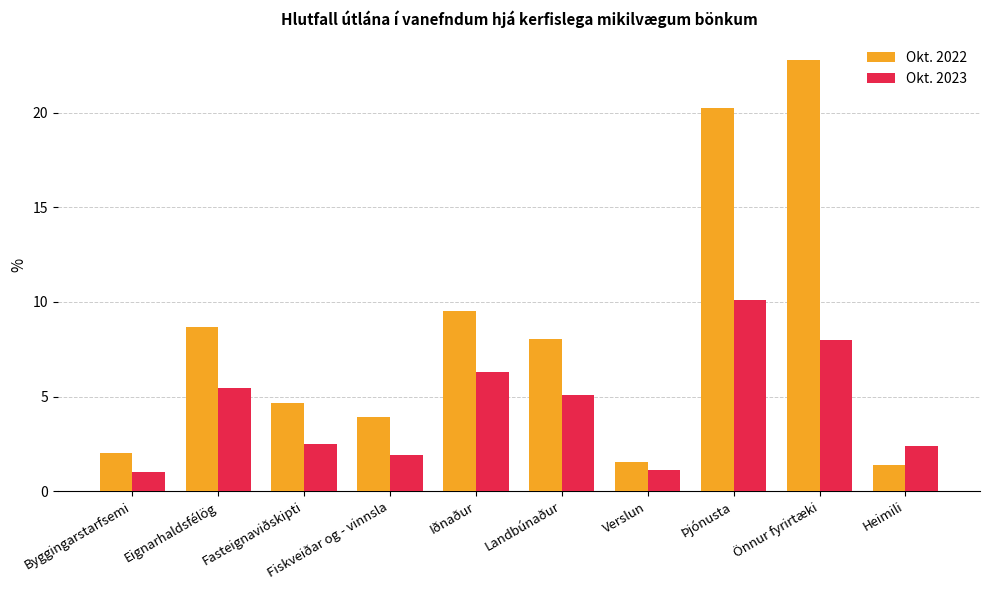

Reading left to right, what are all the values shown in this chart?

Okt. 2022: 2.0	8.7	4.7	3.9	9.5	8.1	1.5	20.2	22.8	1.4
Okt. 2023: 1.0	5.5	2.5	1.9	6.3	5.1	1.1	10.1	8.0	2.4